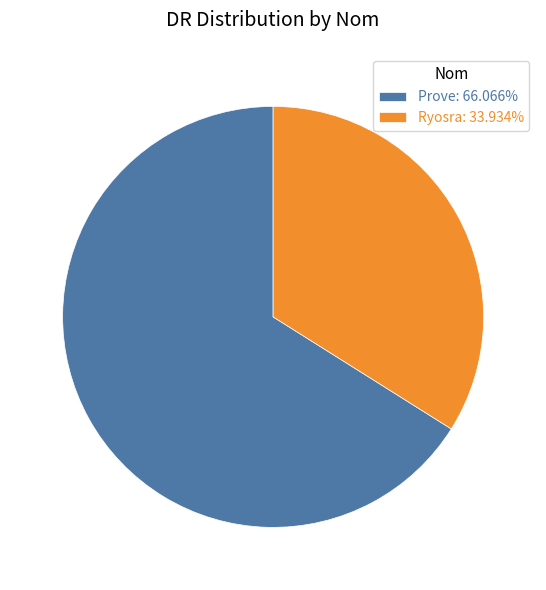

Is there any slice that represents more than half of the pie?

Yes